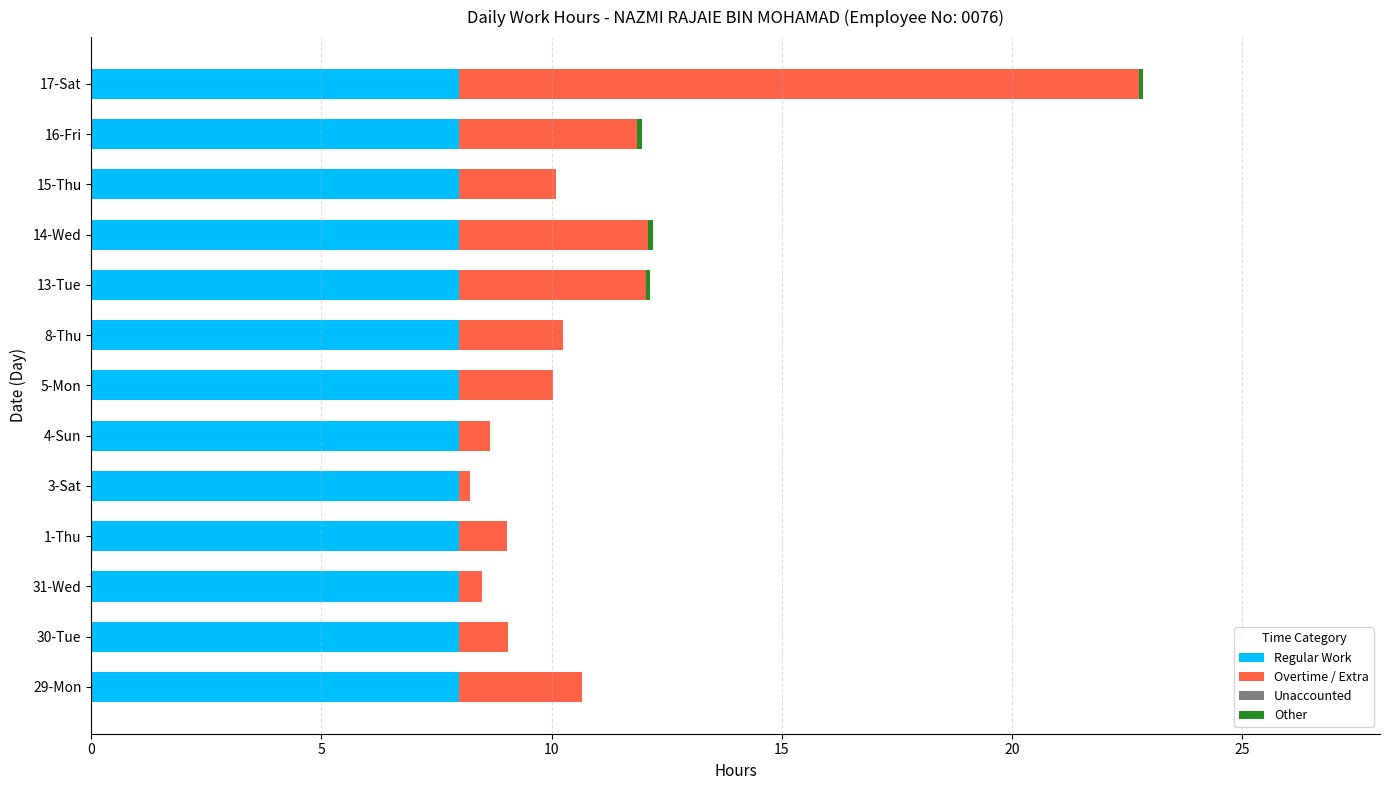

What is the total value across all series at 4-Sun?

8.7